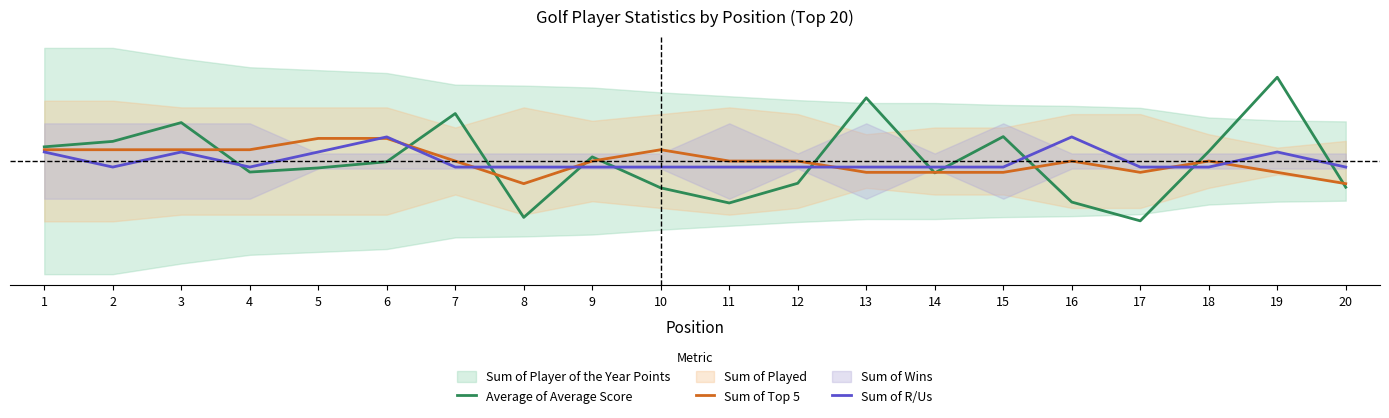

Rank the series at 19 from lowest to highest value.

Sum of Top 5, Sum of R/Us, Average of Average Score